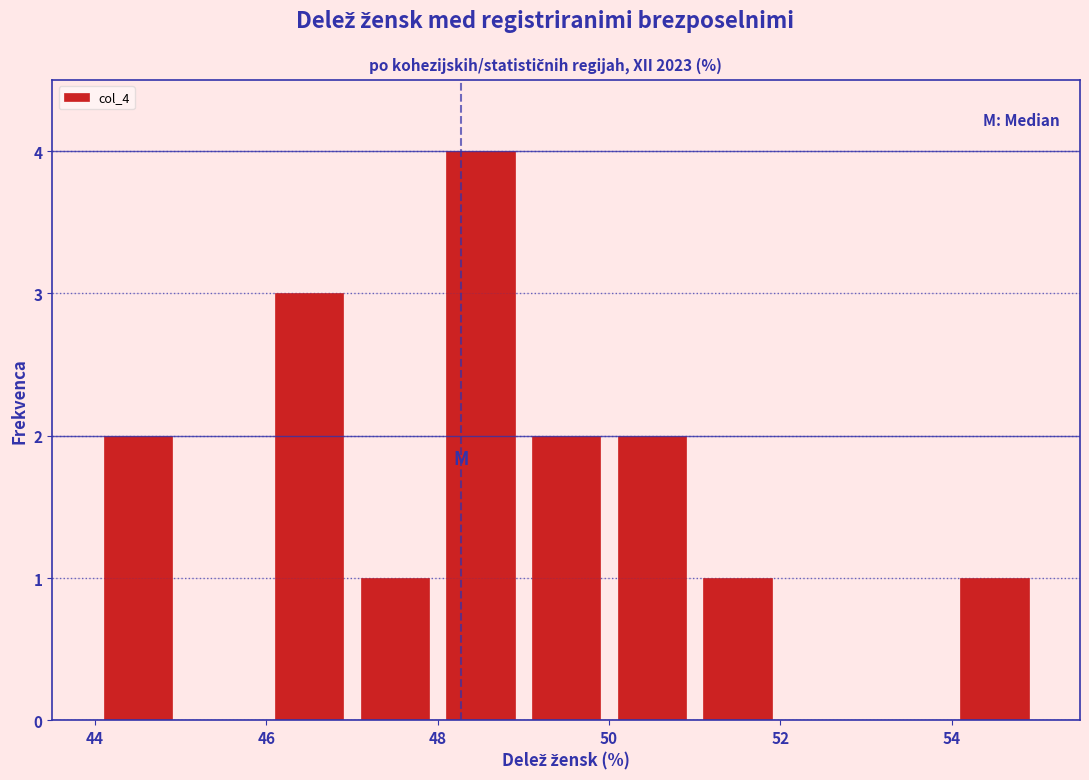

How tall is the bar that spans 44 to 45 on the x-axis? The values are not printed on the chart, so give them approximately, as read against the axis.

2